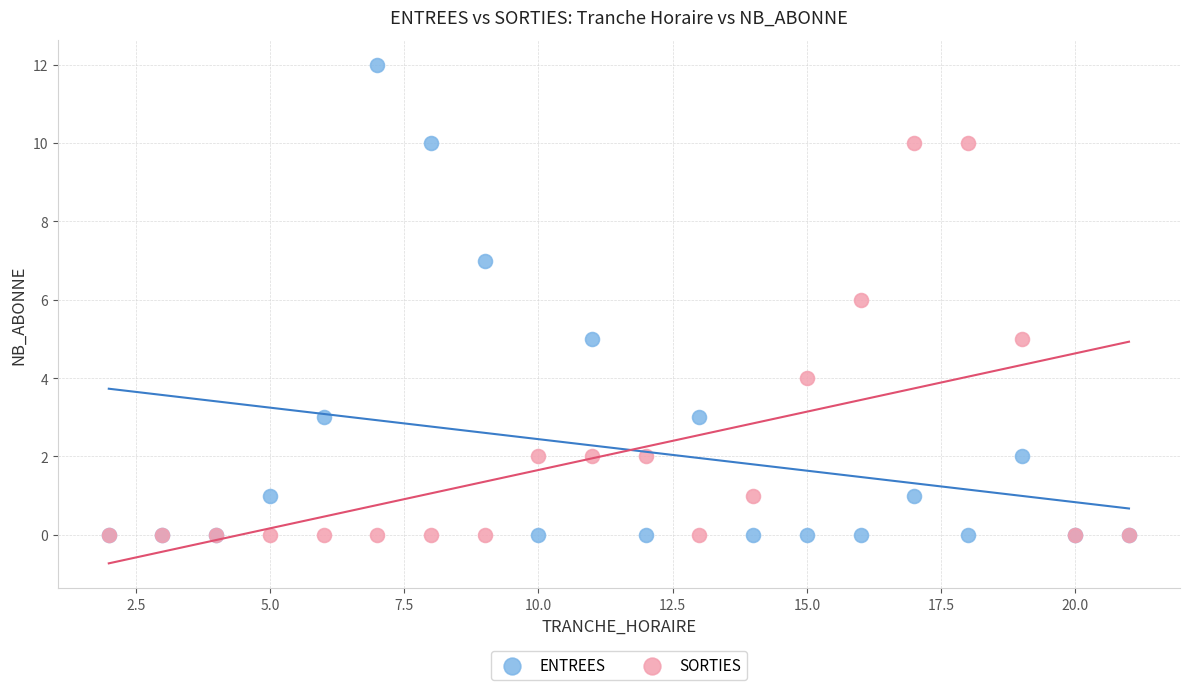

What are all the series names shown in the legend?

ENTREES, SORTIES